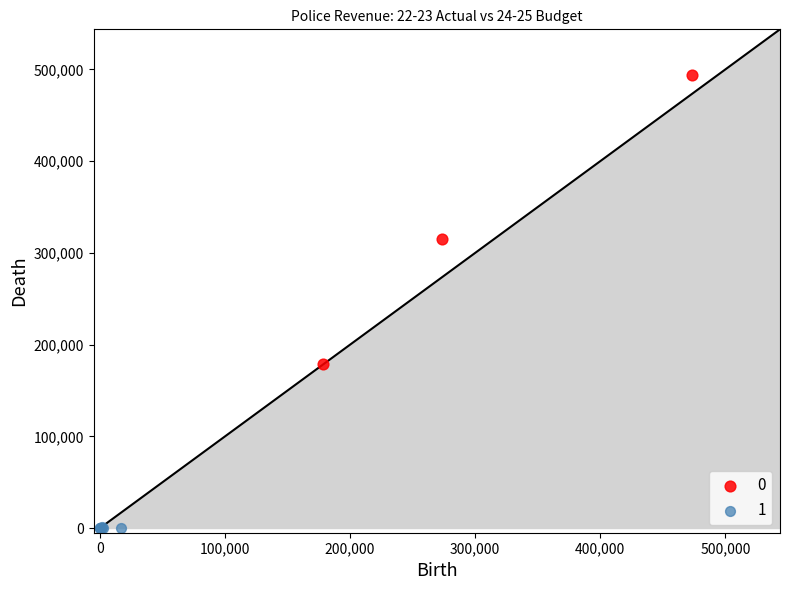

What are all the series names shown in the legend?

0, 1